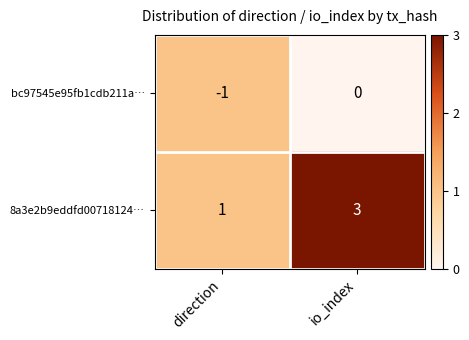

What is the maximum value shown in the chart?

3